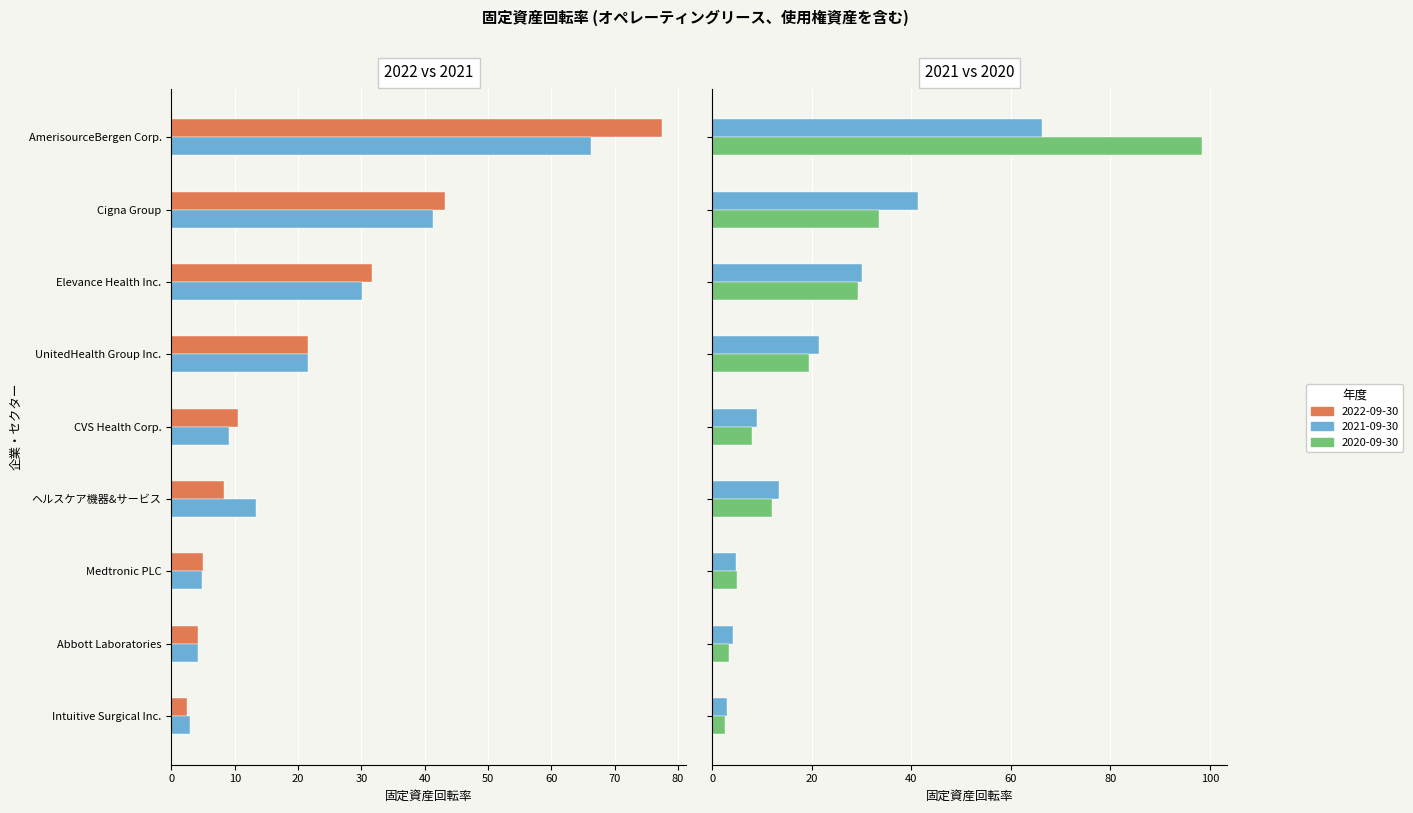

What is the total value across all series at Abbott Laboratories?

11.9